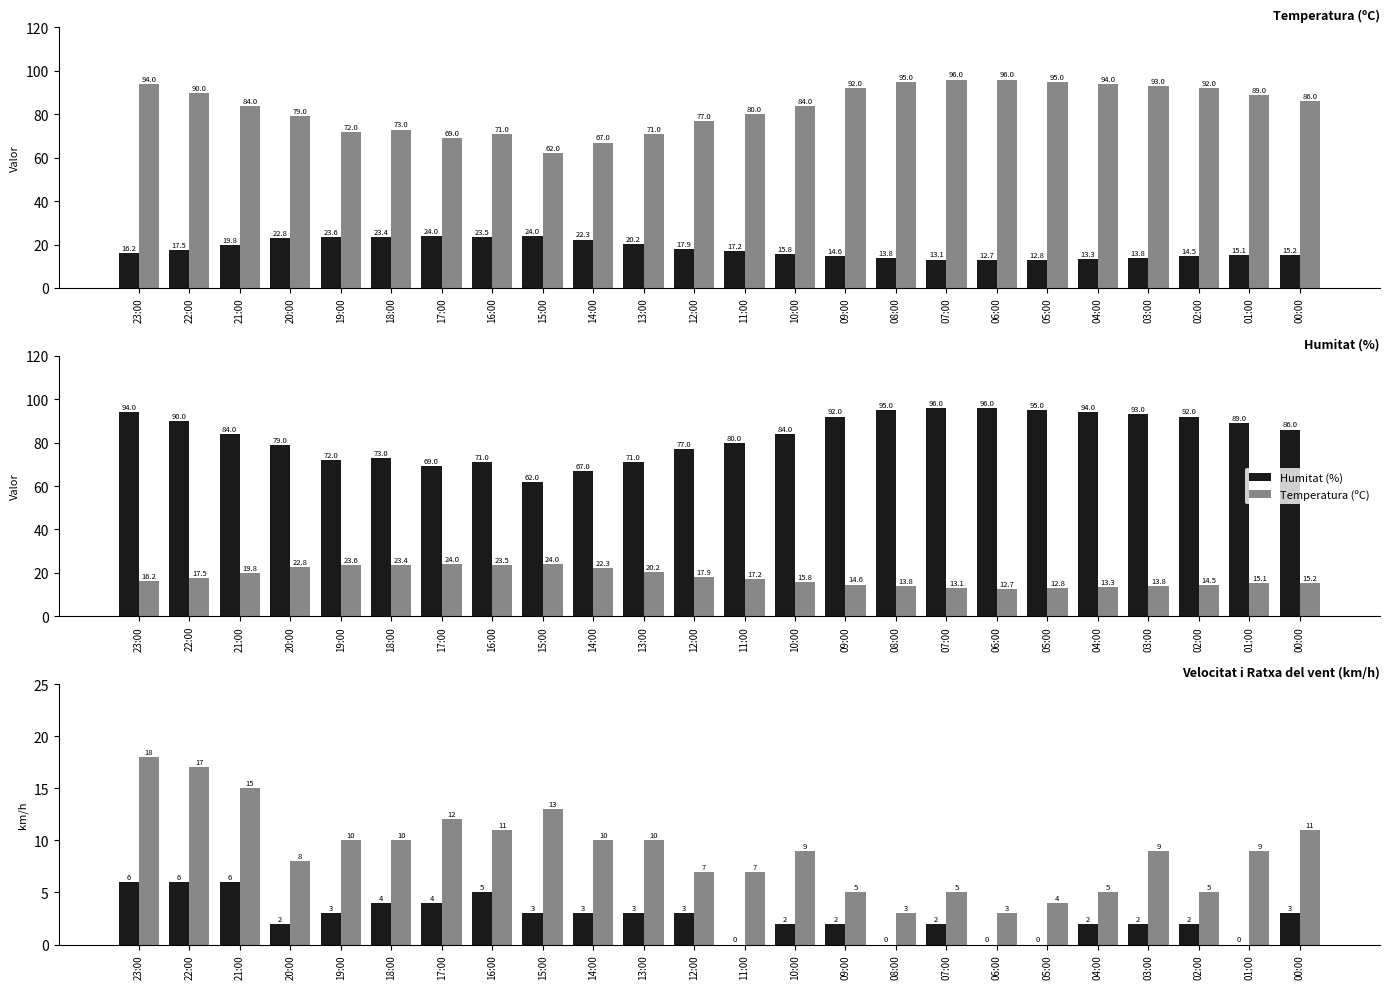

At which category is the sum across all series the highest?

23:00